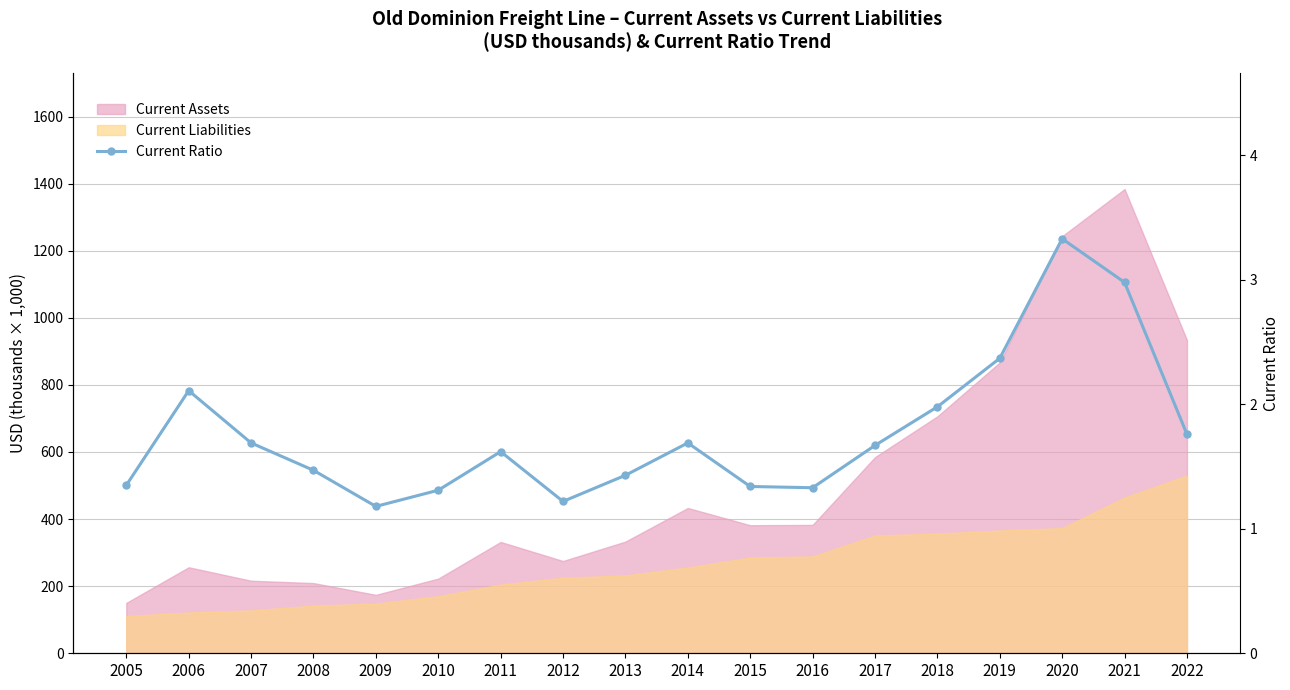

List the labels in order of value, largest first.

2020, 2021, 2019, 2006, 2018, 2022, 2007, 2014, 2017, 2011, 2008, 2013, 2005, 2015, 2016, 2010, 2012, 2009